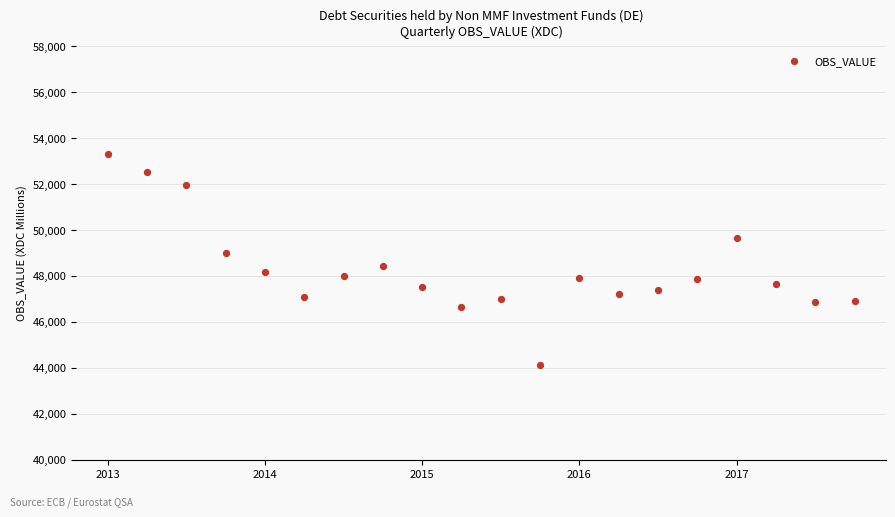

What is the range of Y values (max minus min)?

9203